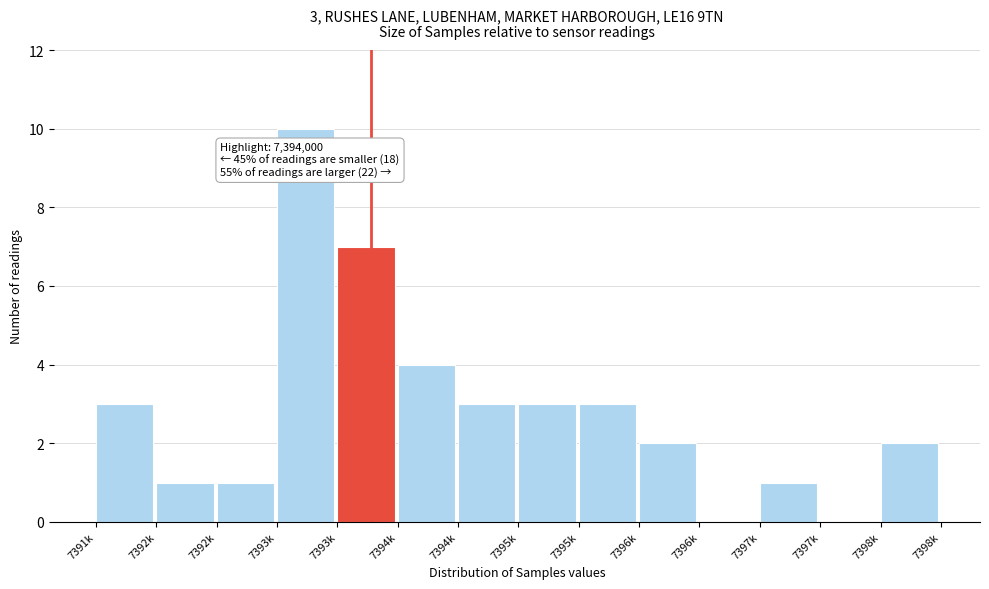

How many data points does each series have?

14